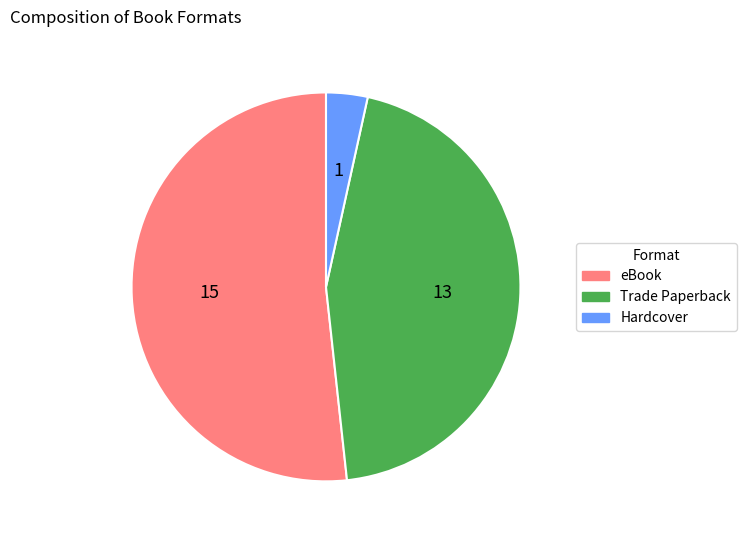

Between Hardcover and Trade Paperback, which is larger?

Trade Paperback